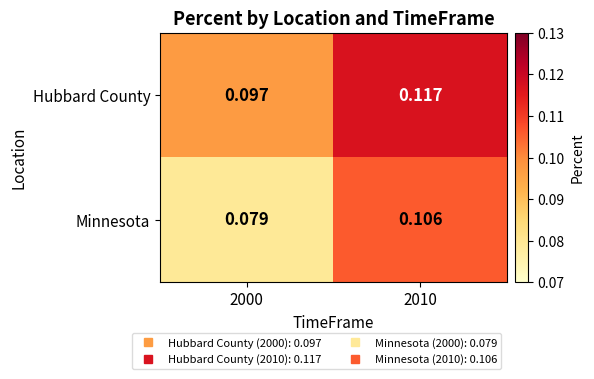

At which category is the sum across all series the highest?

2010